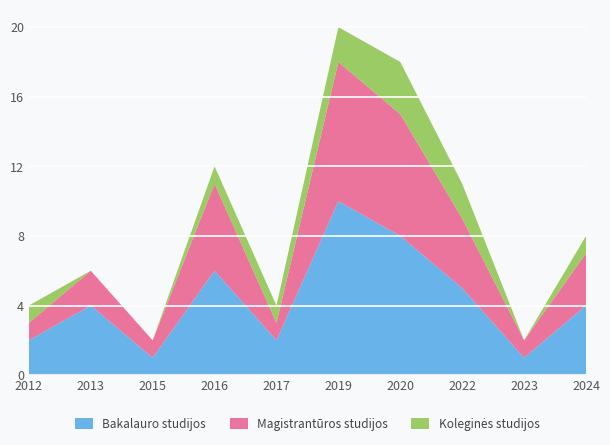

Read the Bakalauro studijos value at 2024.

4